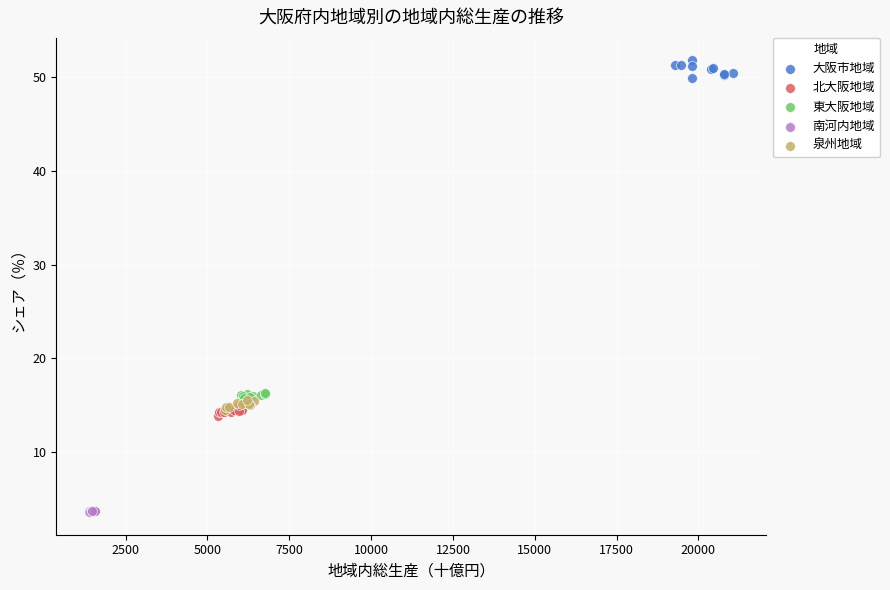

Which series contains the lowest Y value?

南河内地域